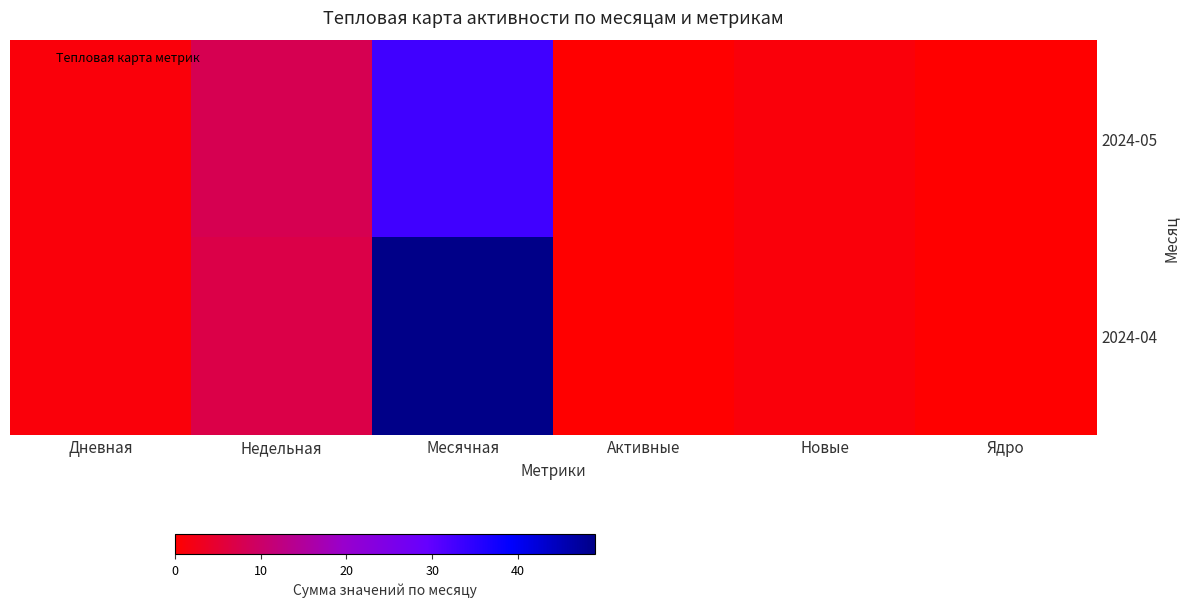

List the series in order of their peak value, lowest first.

2024-05, 2024-04